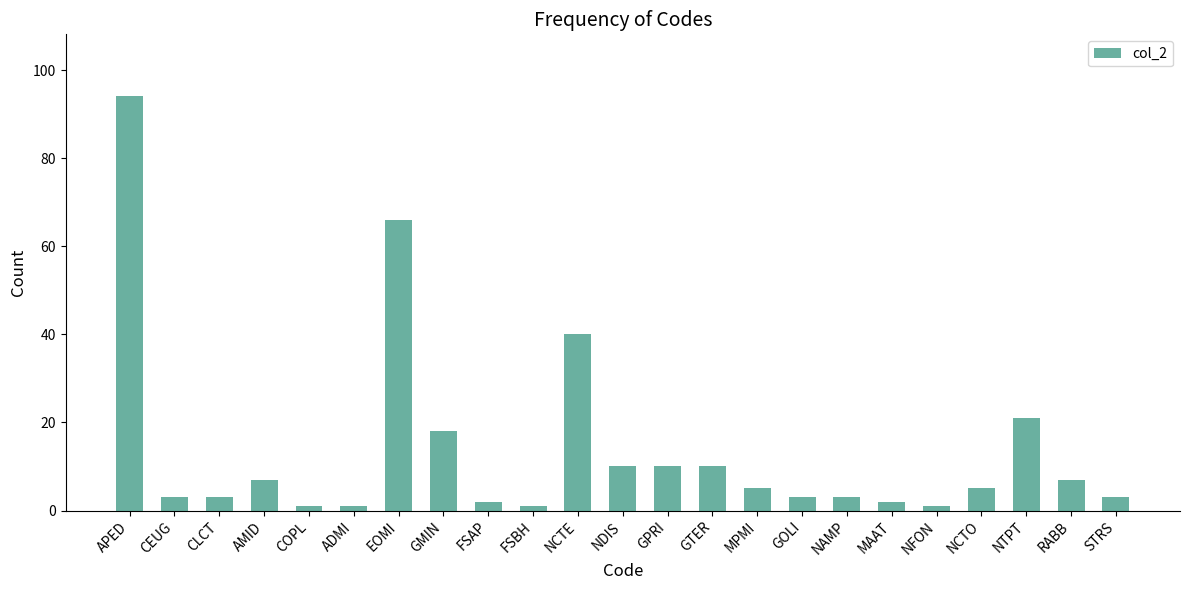

The chart shows a value of 21 at NTPT. True or false?

True